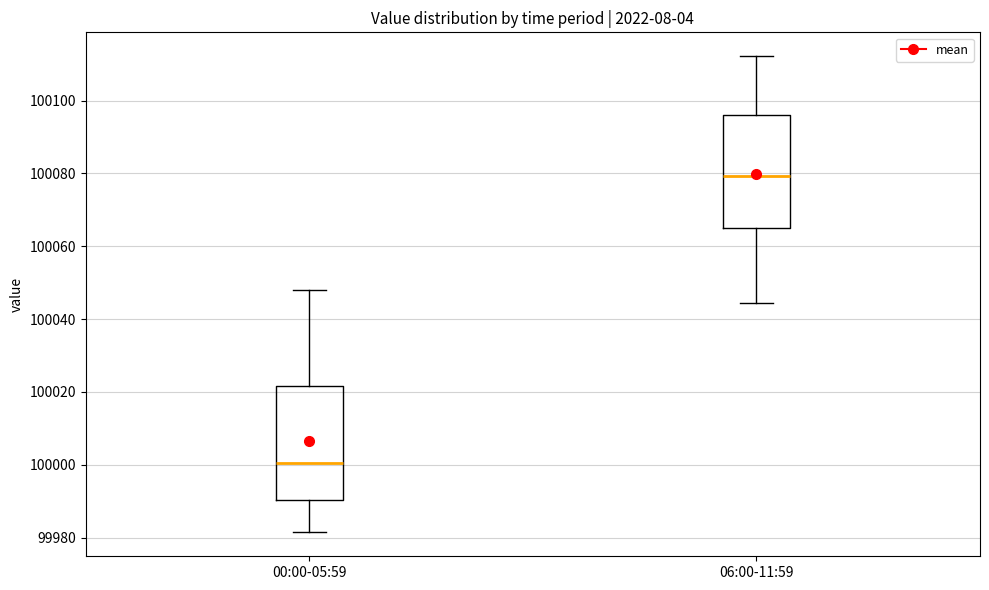

Which box's median line is the lowest?

00:00-05:59